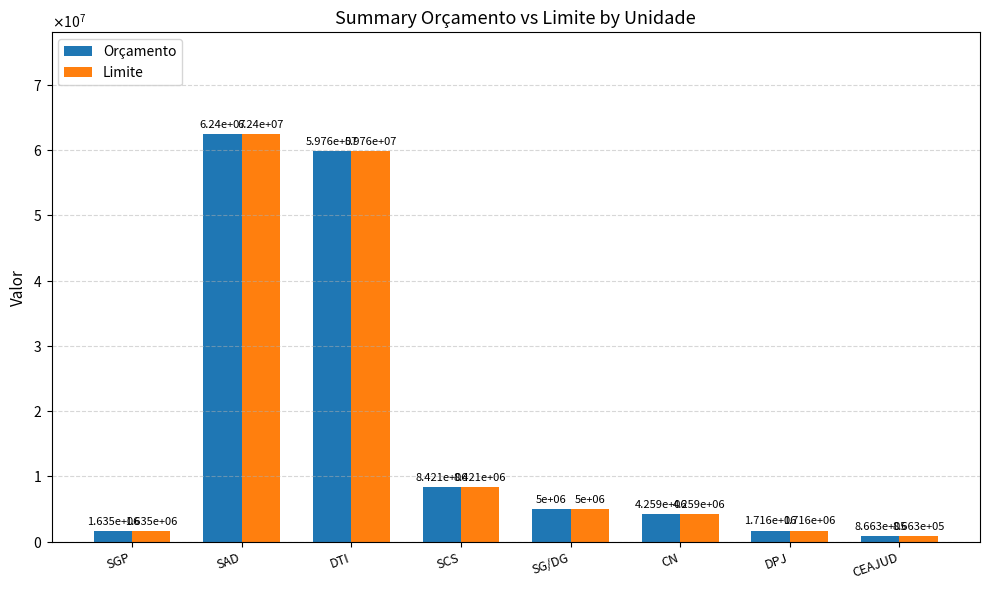

What are all the series names shown in the legend?

Orçamento, Limite